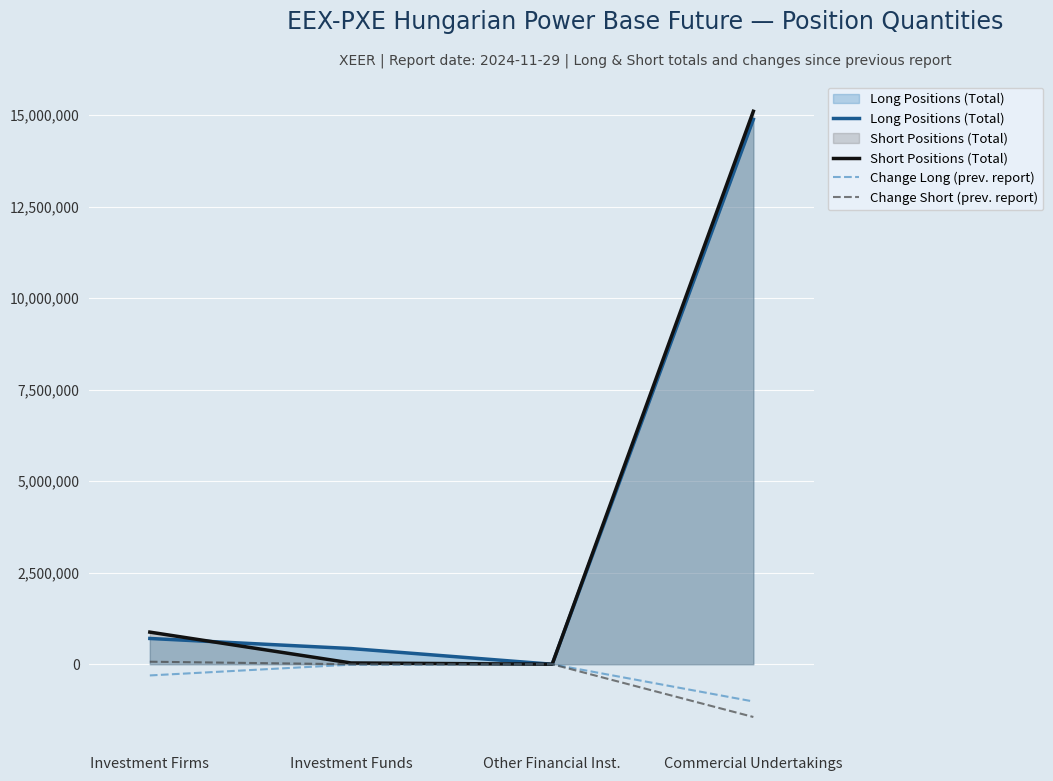

What is the total value across all series at Investment Firms?

1345187